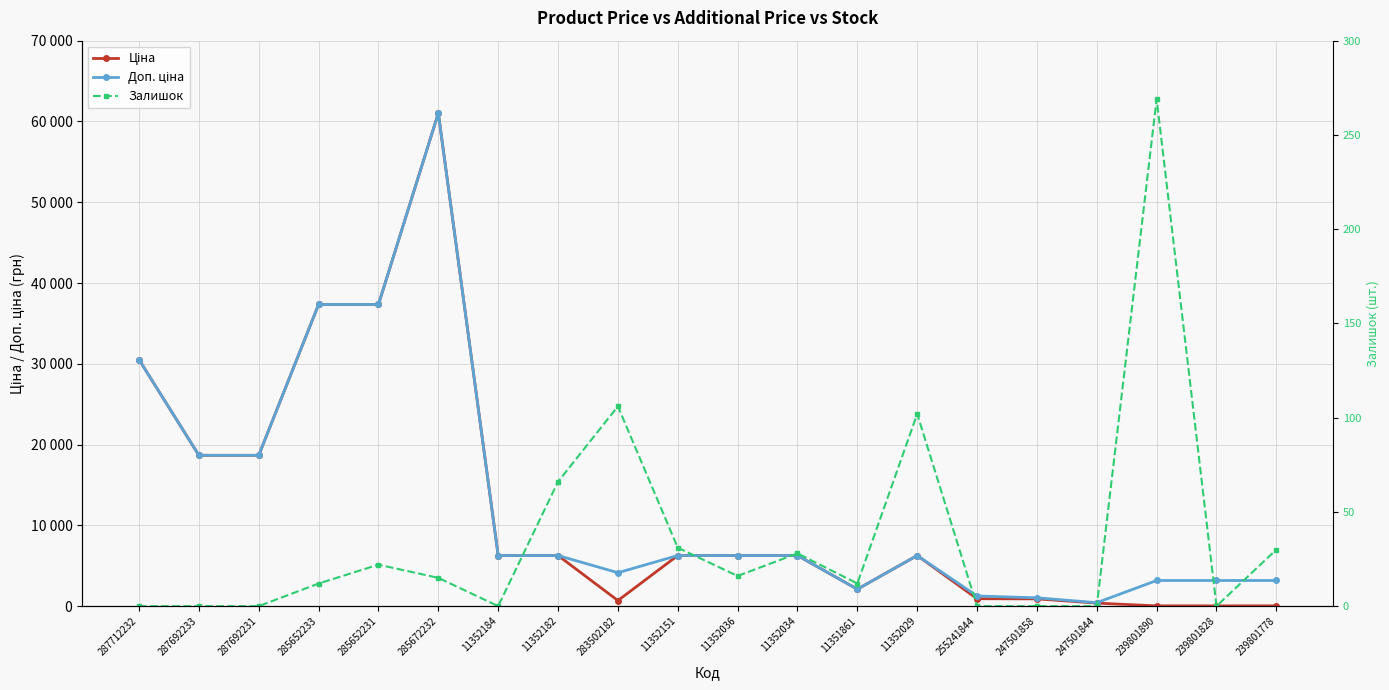

Rank the series by their maximum value, from lowest to highest.

Залишок, Ціна, Доп. ціна